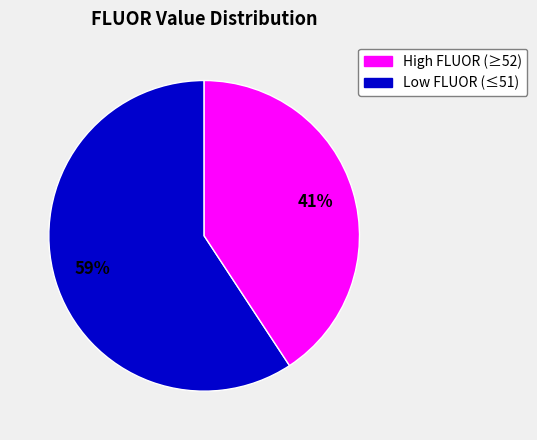

Is there a majority slice in this chart?

Yes